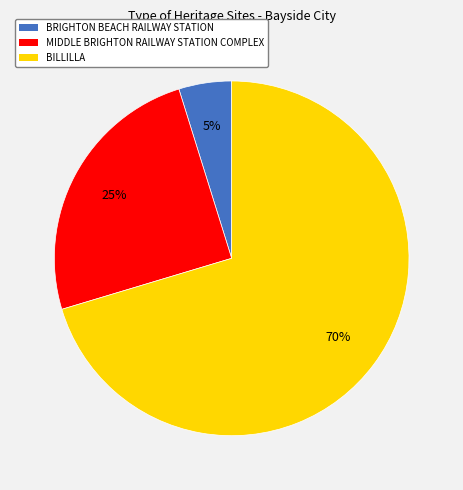

Which has a higher value, BRIGHTON BEACH RAILWAY STATION or MIDDLE BRIGHTON RAILWAY STATION COMPLEX?

MIDDLE BRIGHTON RAILWAY STATION COMPLEX